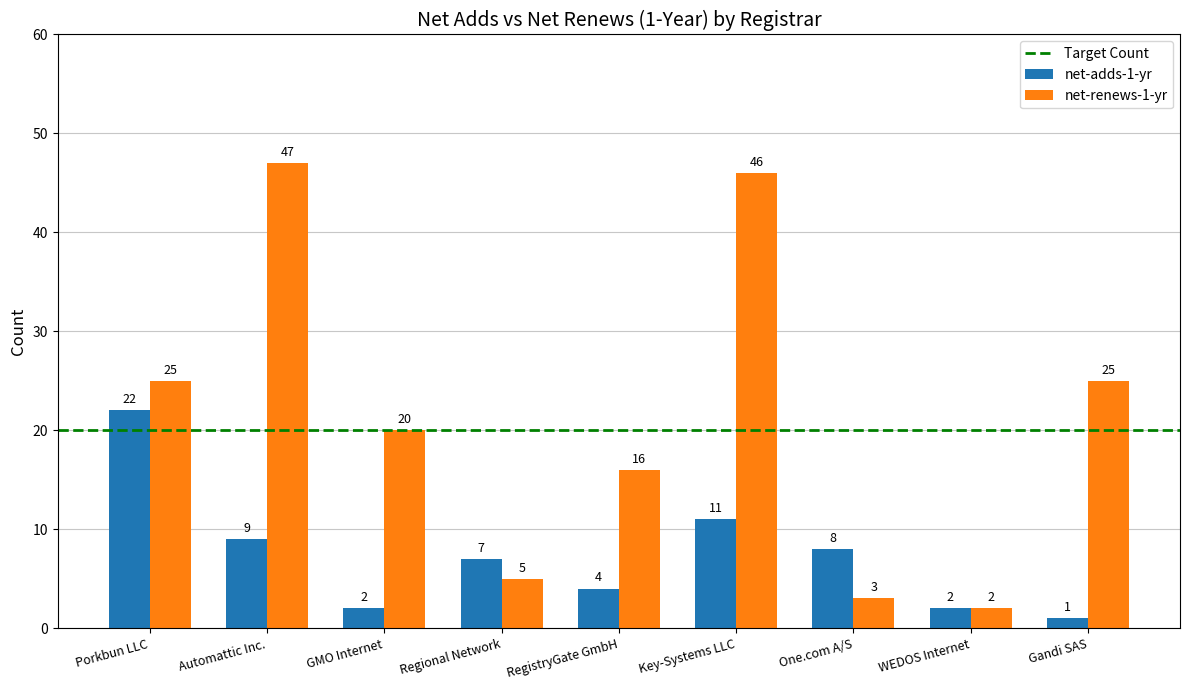

What is the difference between the second highest and minimum values in the net-renews-1-yr series?

44